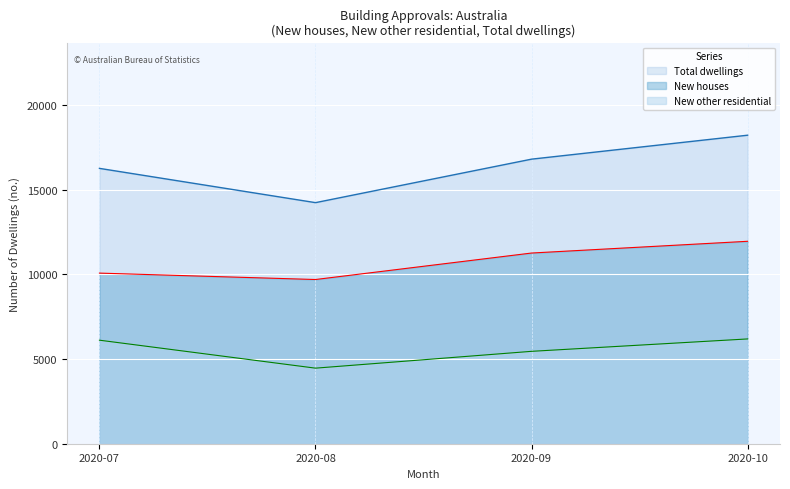

True or false: New houses and New other residential cross at least once.

False